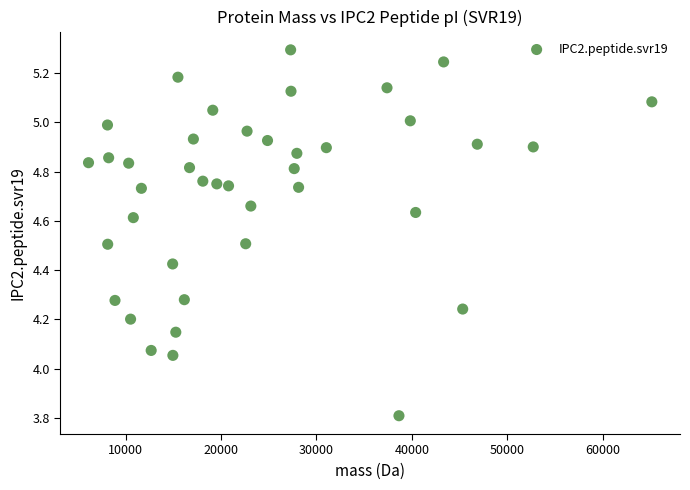

What is the range of X values (max minus min)?

59050.6